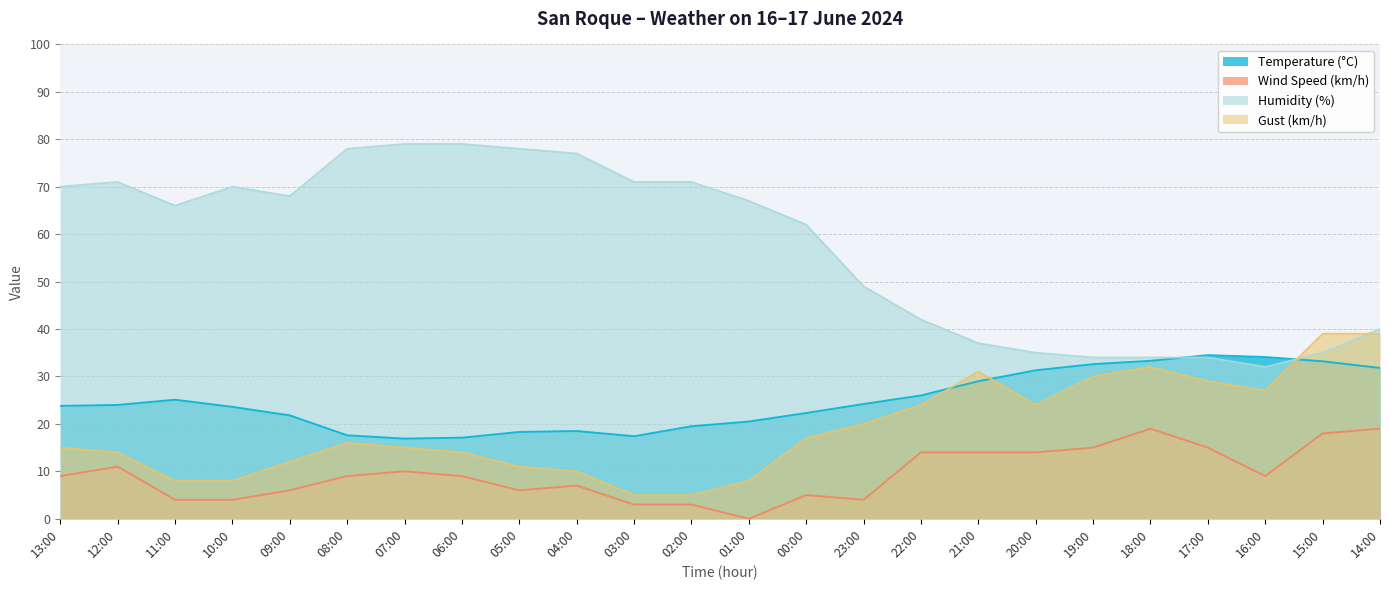

Count the number of categories in the chart.

24